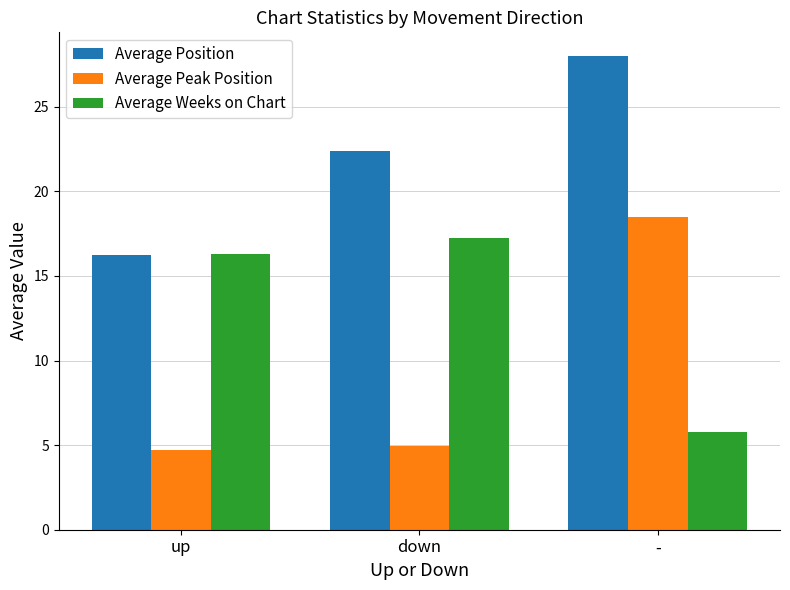

Rank the categories by Average Peak Position value from highest to lowest.

-, down, up